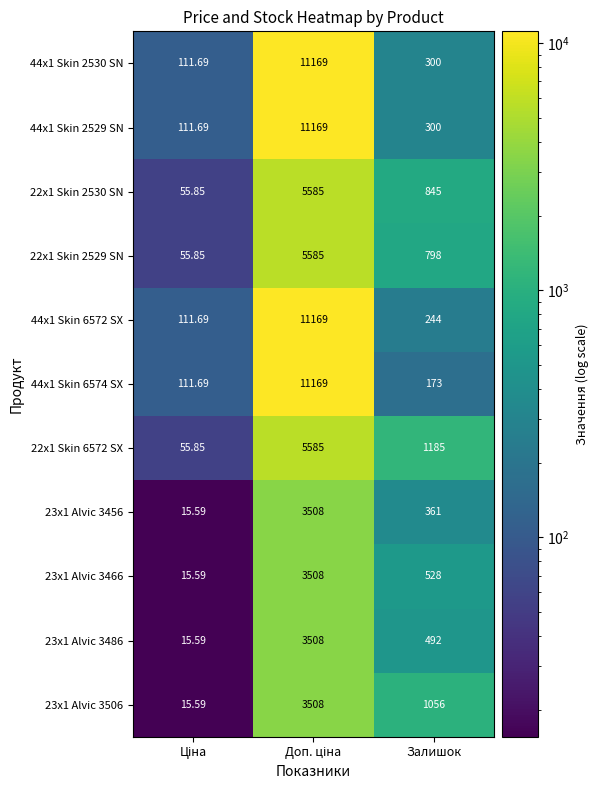

Reading right to left, extract all data points from this chart.

44x1 Skin 2530 SN: Залишок=300.0	Доп. ціна=11169.0	Ціна=111.7
44x1 Skin 2529 SN: Залишок=300.0	Доп. ціна=11169.0	Ціна=111.7
22x1 Skin 2530 SN: Залишок=845.0	Доп. ціна=5585.0	Ціна=55.9
22x1 Skin 2529 SN: Залишок=798.0	Доп. ціна=5585.0	Ціна=55.9
44x1 Skin 6572 SX: Залишок=244.0	Доп. ціна=11169.0	Ціна=111.7
44x1 Skin 6574 SX: Залишок=173.0	Доп. ціна=11169.0	Ціна=111.7
22x1 Skin 6572 SX: Залишок=1185.0	Доп. ціна=5585.0	Ціна=55.9
23x1 Alvic 3456: Залишок=361.0	Доп. ціна=3508.0	Ціна=15.6
23x1 Alvic 3466: Залишок=528.0	Доп. ціна=3508.0	Ціна=15.6
23x1 Alvic 3486: Залишок=492.0	Доп. ціна=3508.0	Ціна=15.6
23x1 Alvic 3506: Залишок=1056.0	Доп. ціна=3508.0	Ціна=15.6